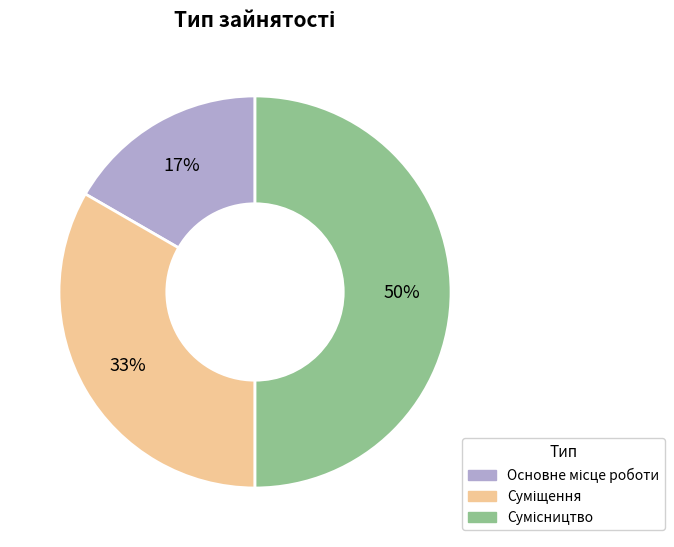

How many slices are in this pie chart?

3